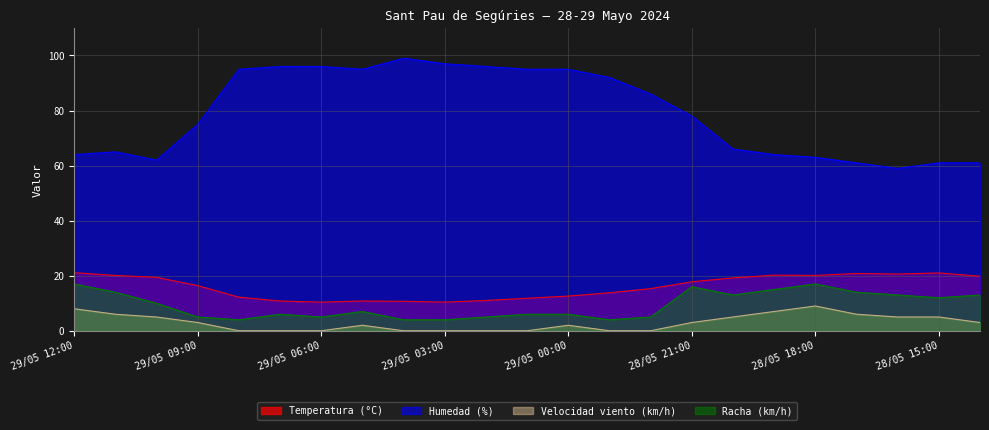

Between 29/05 10:00 and 29/05 04:00, which is larger?

29/05 10:00